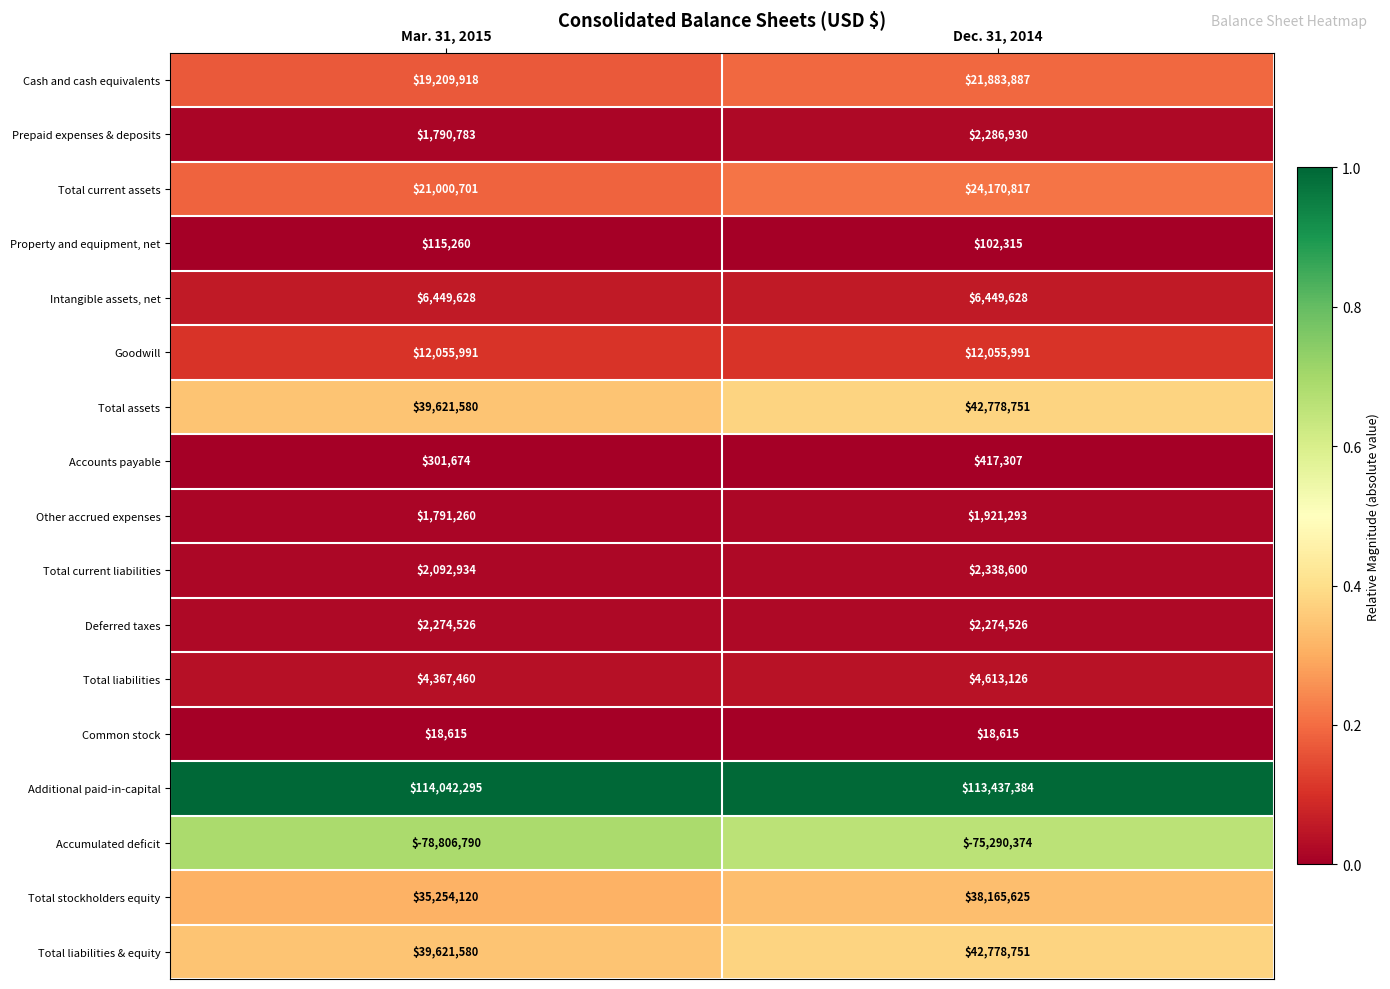

Which series has the largest total across all categories?

Additional paid-in-capital